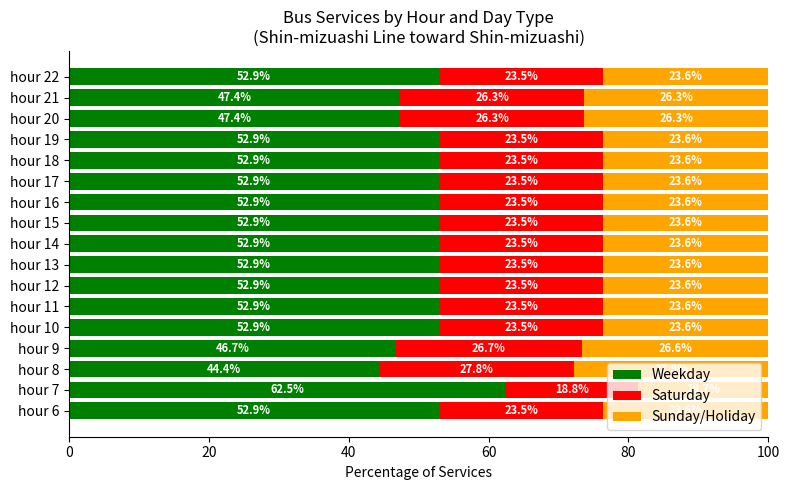

What is the sum of the Weekday values at hour 14 and hour 12?

105.8